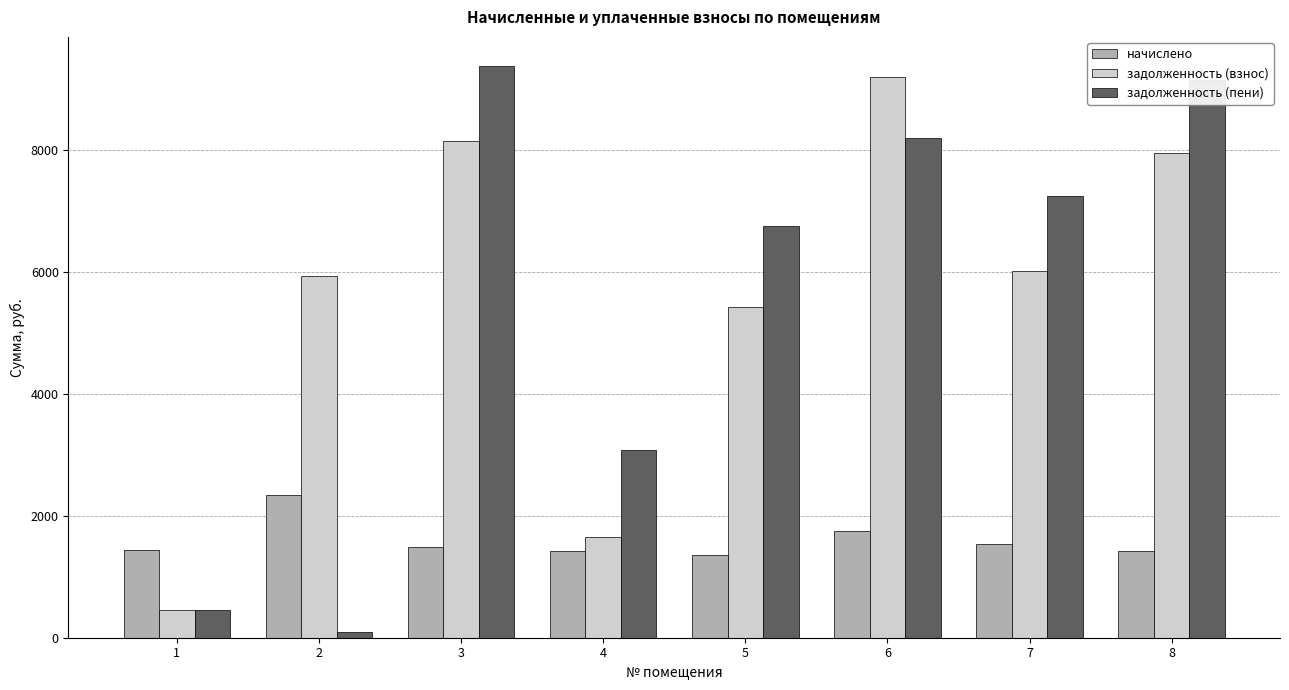

What is the difference between the highest and lowest values at 5?

5389.2